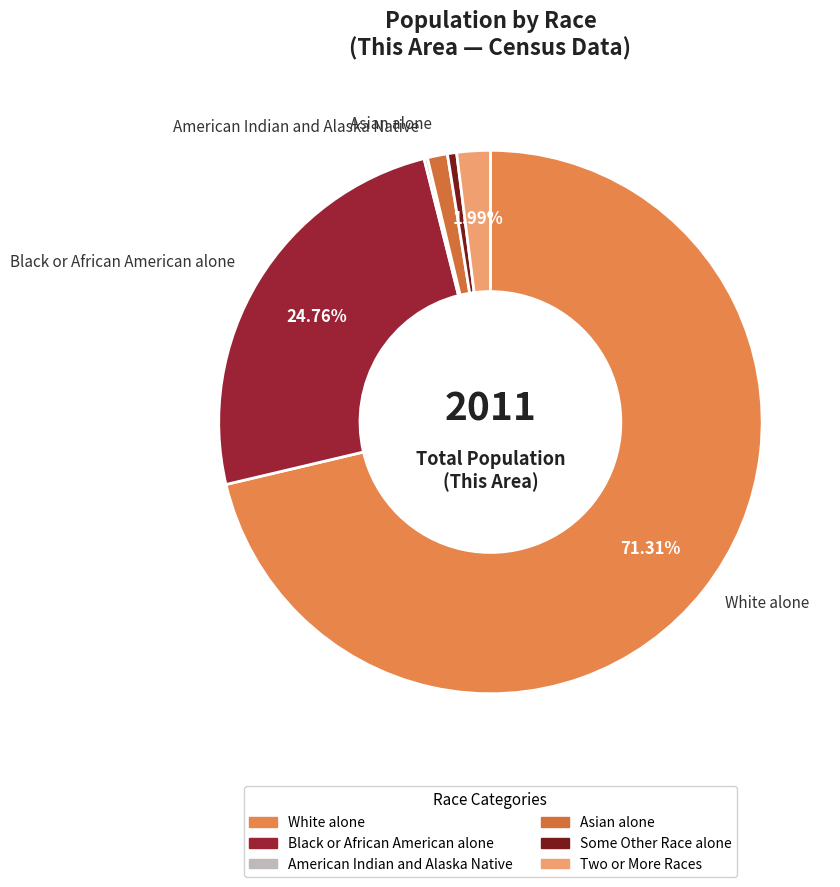

To the nearest percent, what percentage of the pie is Black or African American alone?

25%